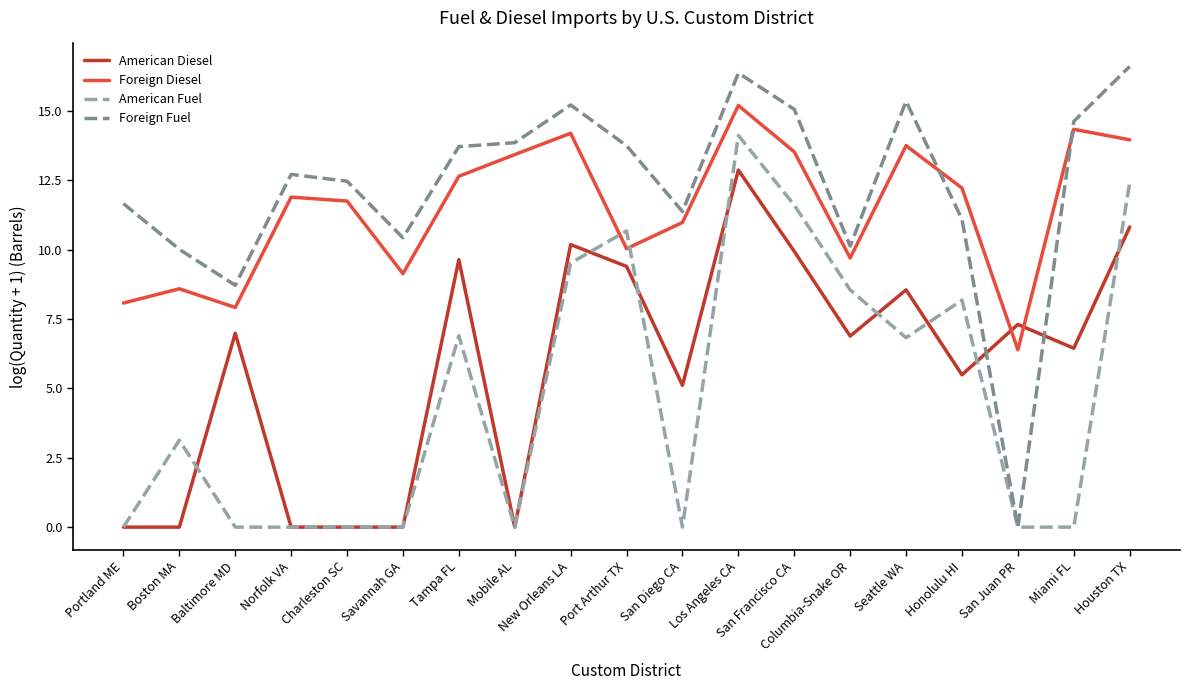

Rank the series by their maximum value, from lowest to highest.

American Diesel, American Fuel, Foreign Diesel, Foreign Fuel